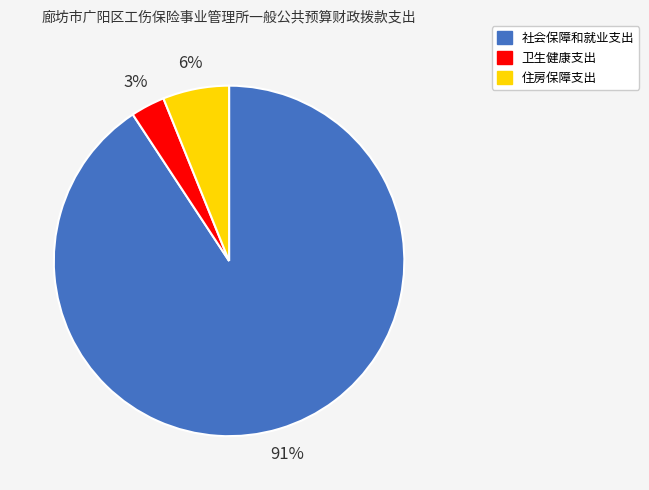

Do 社会保障和就业支出 and 卫生健康支出 together represent more than half of the pie?

Yes